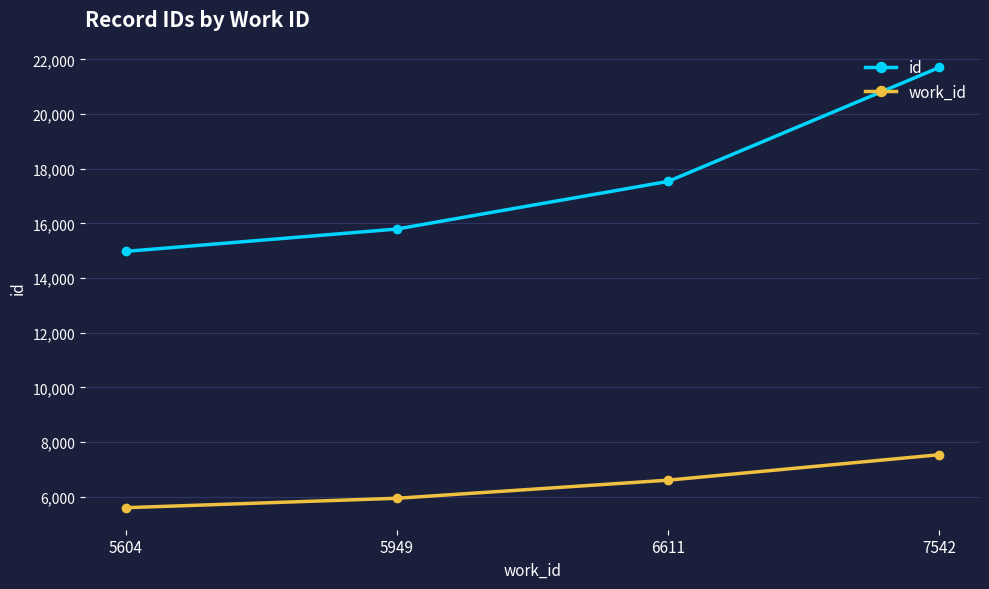

The work_id series shows 5949 at 5949. True or false?

True